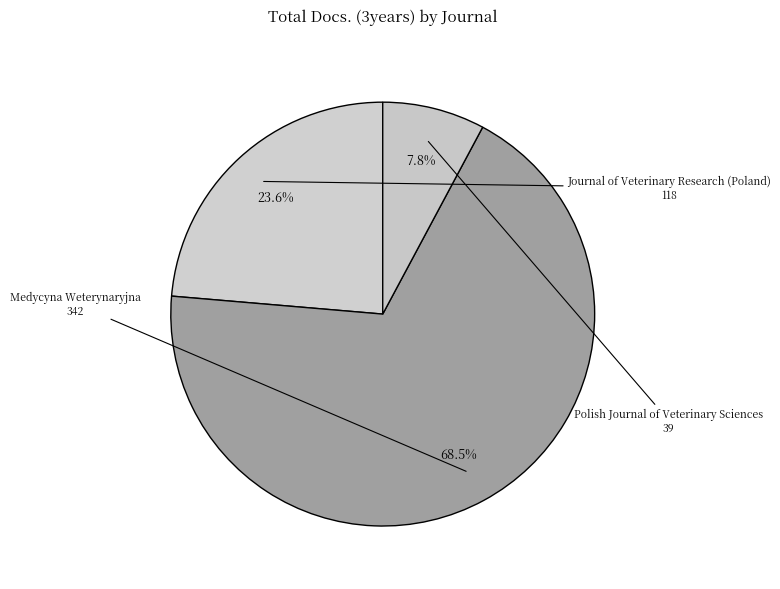

To the nearest percent, what is the difference between the largest and smallest slice percentages?

61%